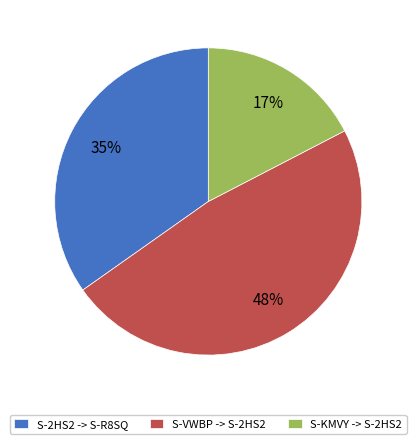

To the nearest percent, what portion does S-KMVY -> S-2HS2 represent?

17%